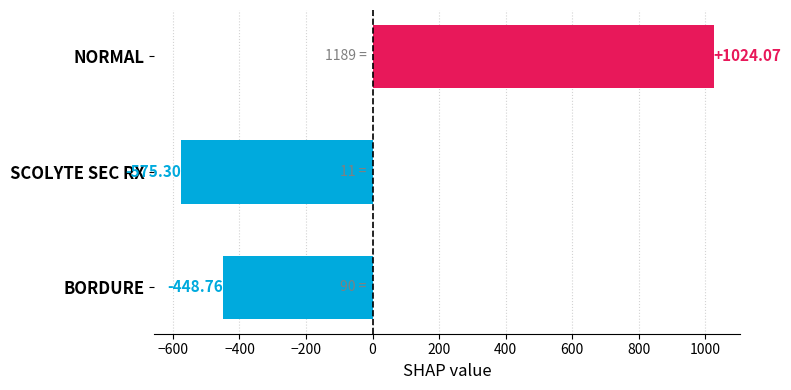

How many categories are shown in the chart?

3